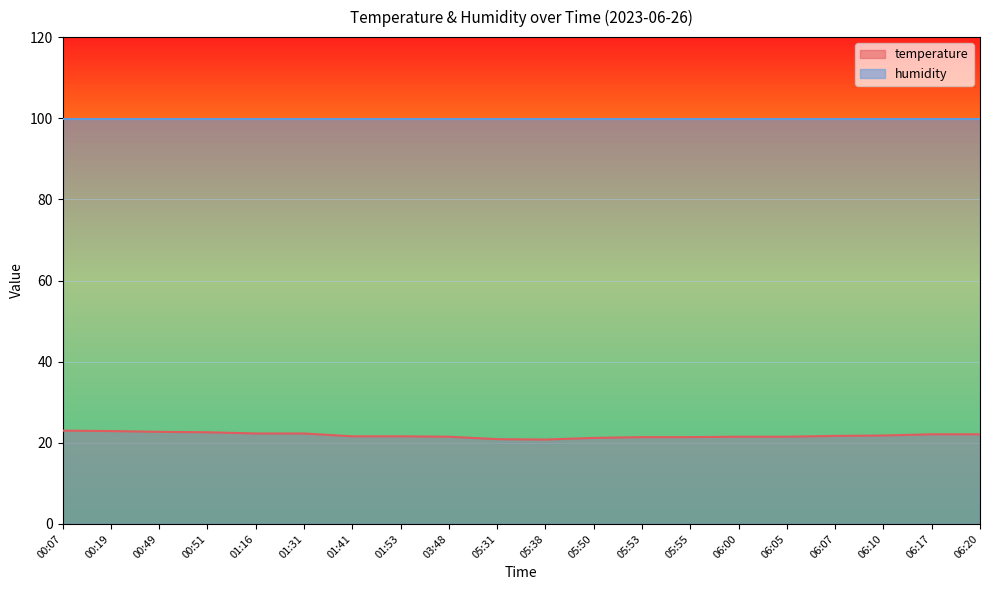

Rank the categories by value from lowest to highest.

05:38, 05:31, 05:50, 05:53, 05:55, 03:48, 06:00, 06:05, 01:41, 01:53, 06:07, 06:10, 06:17, 06:20, 01:16, 01:31, 00:51, 00:49, 00:19, 00:07